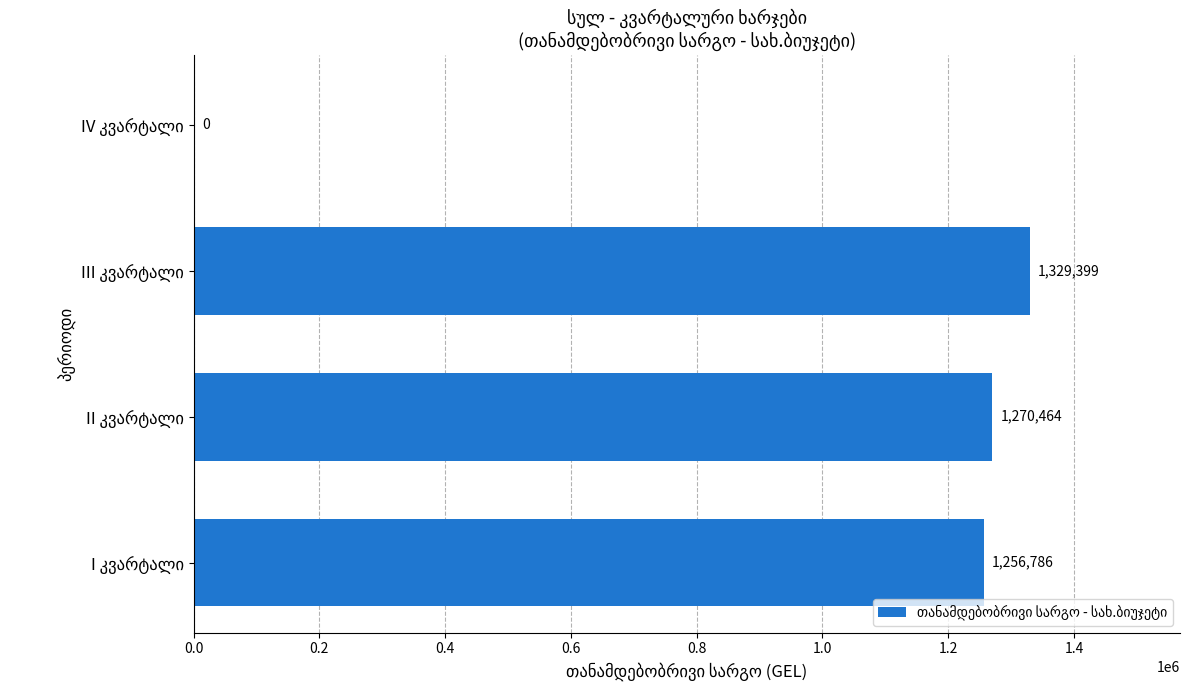

What is the greatest value displayed?

1329399.1